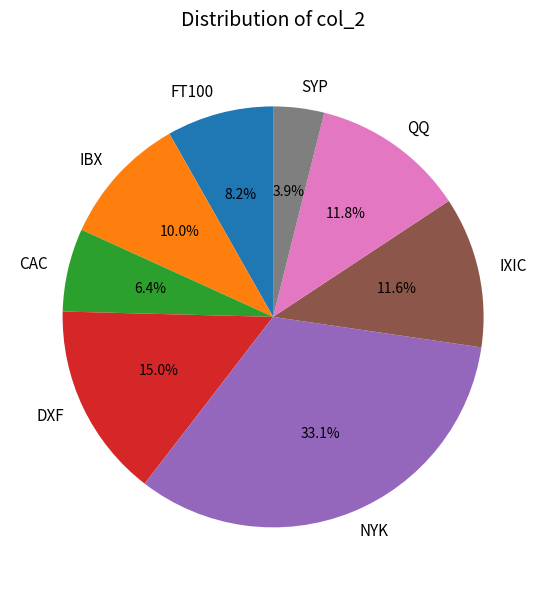

True or false: SYP accounts for 4% of the total.

True